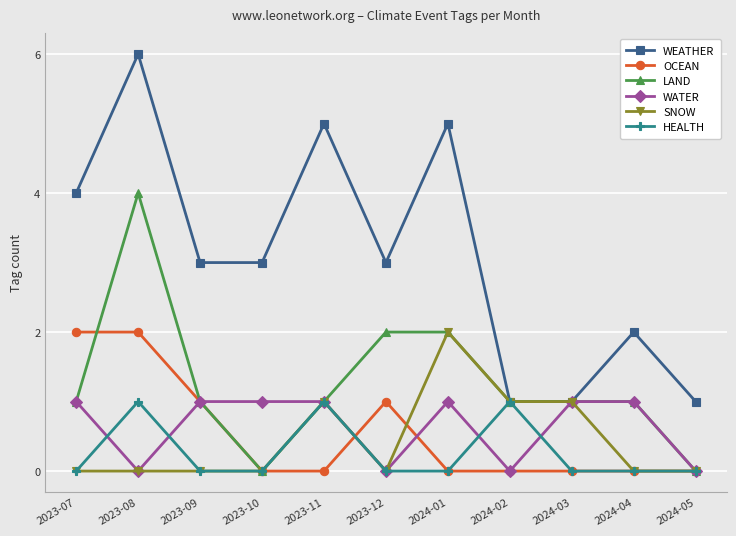

Reading left to right, list all the values displayed in this chart.

WEATHER: 2023-07=4	2023-08=6	2023-09=3	2023-10=3	2023-11=5	2023-12=3	2024-01=5	2024-02=1	2024-03=1	2024-04=2	2024-05=1
OCEAN: 2023-07=2	2023-08=2	2023-09=1	2023-10=0	2023-11=0	2023-12=1	2024-01=0	2024-02=0	2024-03=0	2024-04=0	2024-05=0
LAND: 2023-07=1	2023-08=4	2023-09=1	2023-10=0	2023-11=1	2023-12=2	2024-01=2	2024-02=1	2024-03=1	2024-04=1	2024-05=0
WATER: 2023-07=1	2023-08=0	2023-09=1	2023-10=1	2023-11=1	2023-12=0	2024-01=1	2024-02=0	2024-03=1	2024-04=1	2024-05=0
SNOW: 2023-07=0	2023-08=0	2023-09=0	2023-10=0	2023-11=1	2023-12=0	2024-01=2	2024-02=1	2024-03=1	2024-04=0	2024-05=0
HEALTH: 2023-07=0	2023-08=1	2023-09=0	2023-10=0	2023-11=1	2023-12=0	2024-01=0	2024-02=1	2024-03=0	2024-04=0	2024-05=0